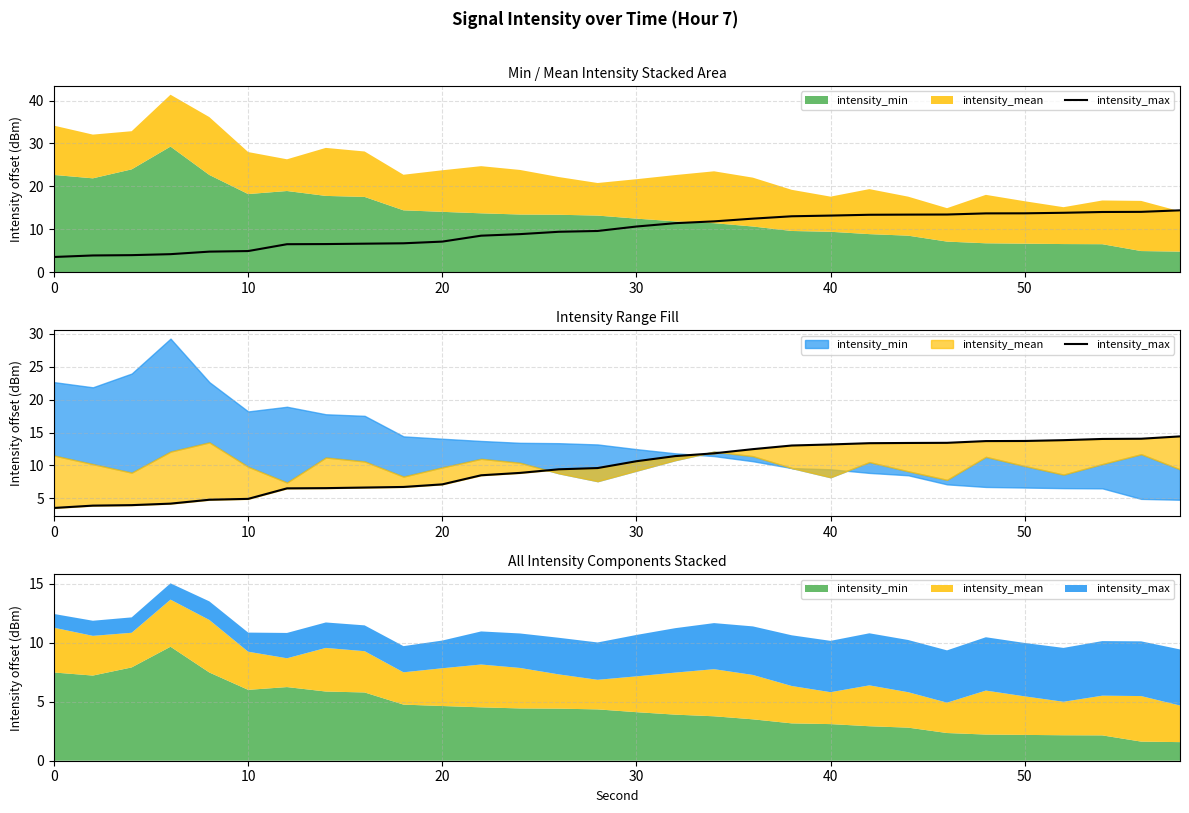

What is the value of the 19th point from the left?

12.5